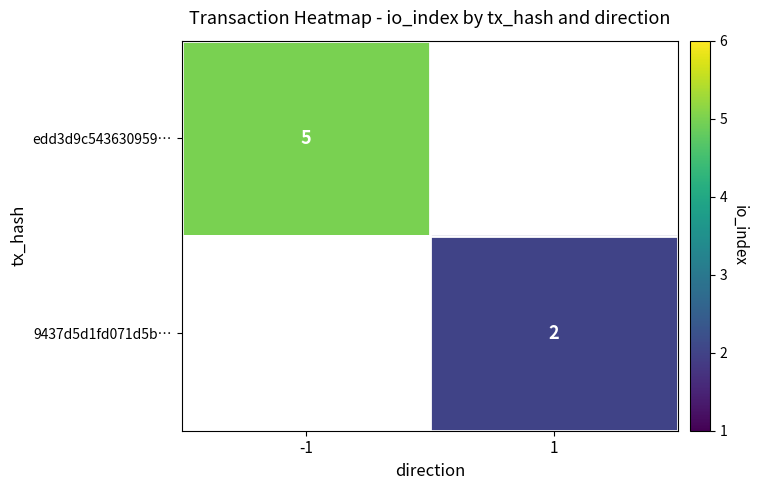

The 9437d5d1fd071d5b… series shows 0.6 at 1. True or false?

False